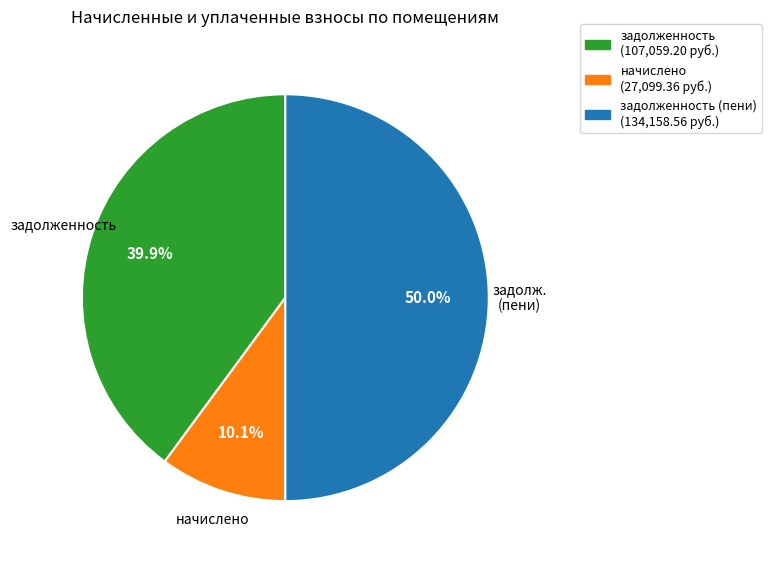

How many slices are in this pie chart?

3